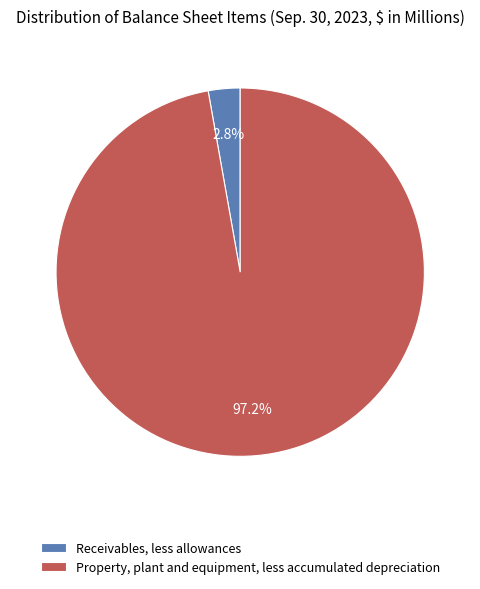

To the nearest percent, what portion does Receivables, less allowances represent?

3%